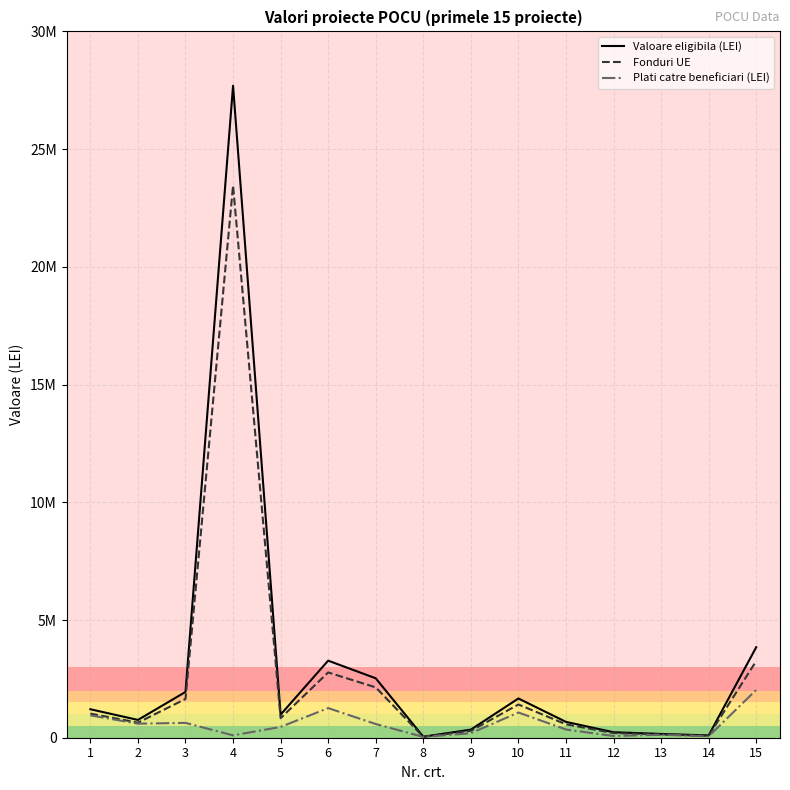

Which series has the widest spread of values?

Valoare eligibila (LEI)